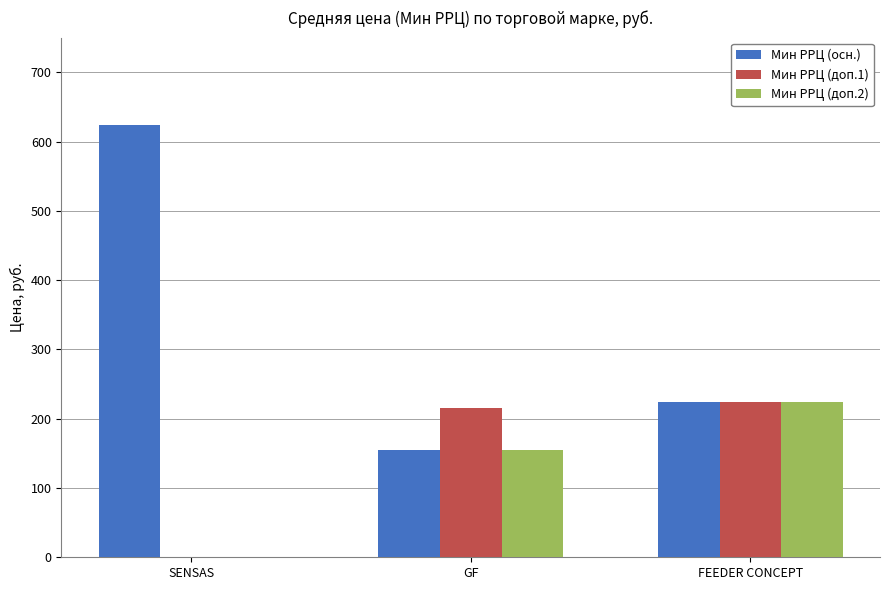

What are all the series names shown in the legend?

Мин РРЦ (осн.), Мин РРЦ (доп.1), Мин РРЦ (доп.2)